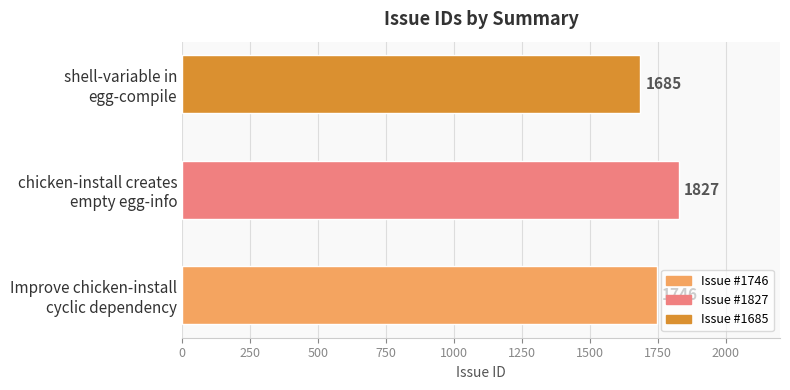

What is the sum of all values?

5258